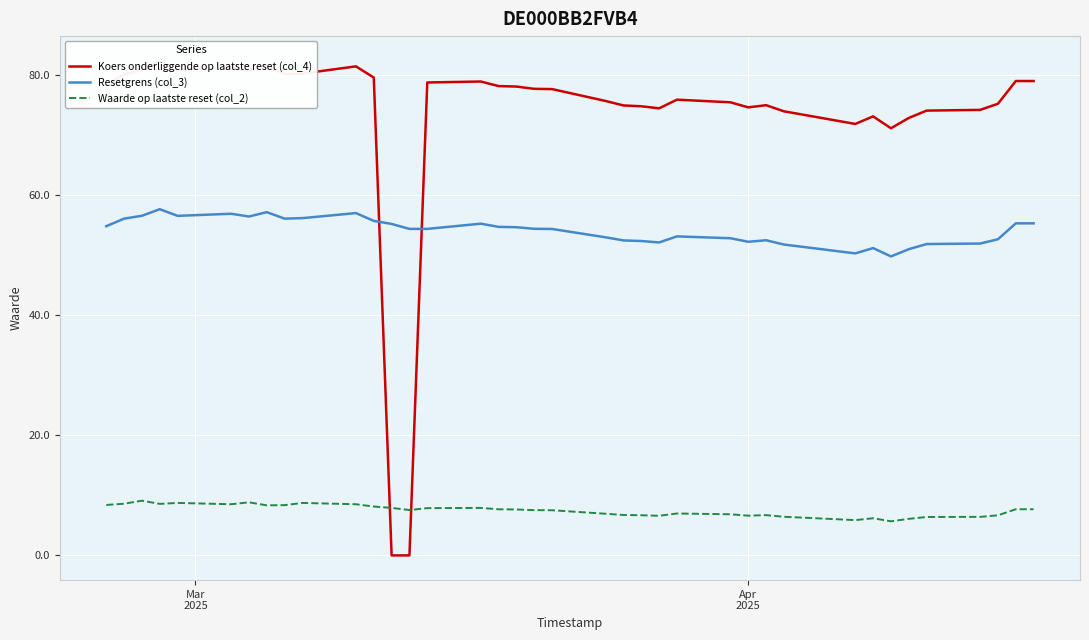

What is the maximum value for Waarde op laatste reset (col_2)?

9.1